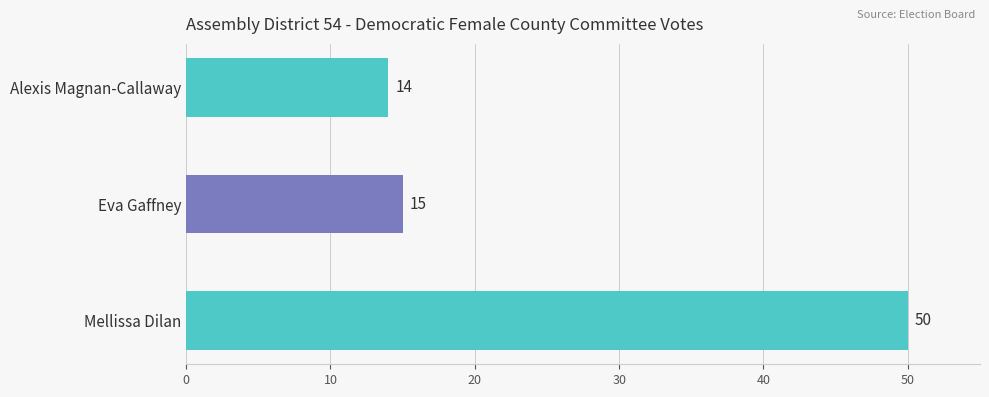

Reading bottom to top, extract all data points from this chart.

Mellissa Dilan=50	Eva Gaffney=15	Alexis Magnan-Callaway=14